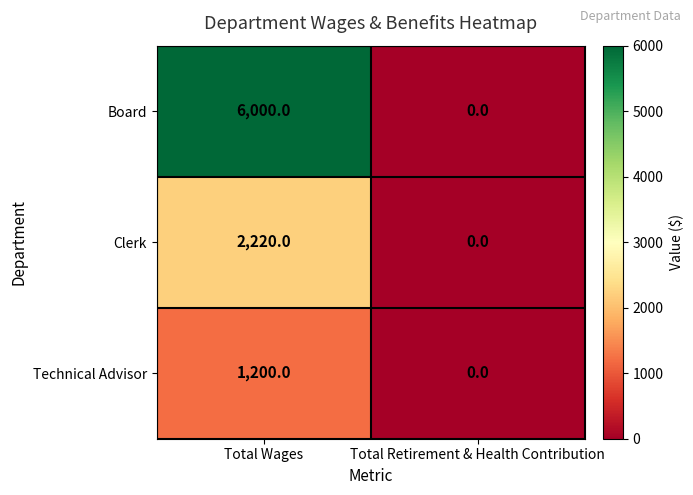

Reading left to right, transcribe all the data shown in this chart.

Board: Total Wages=6000	Total Retirement & Health Contribution=0
Clerk: Total Wages=2220	Total Retirement & Health Contribution=0
Technical Advisor: Total Wages=1200	Total Retirement & Health Contribution=0